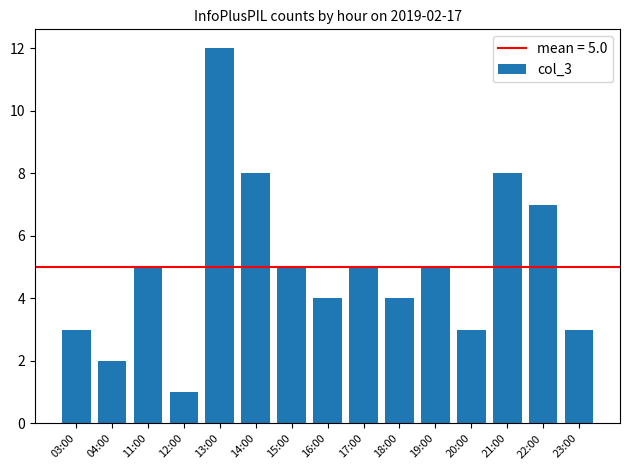

What is the label of the 14th bar from the right?

04:00